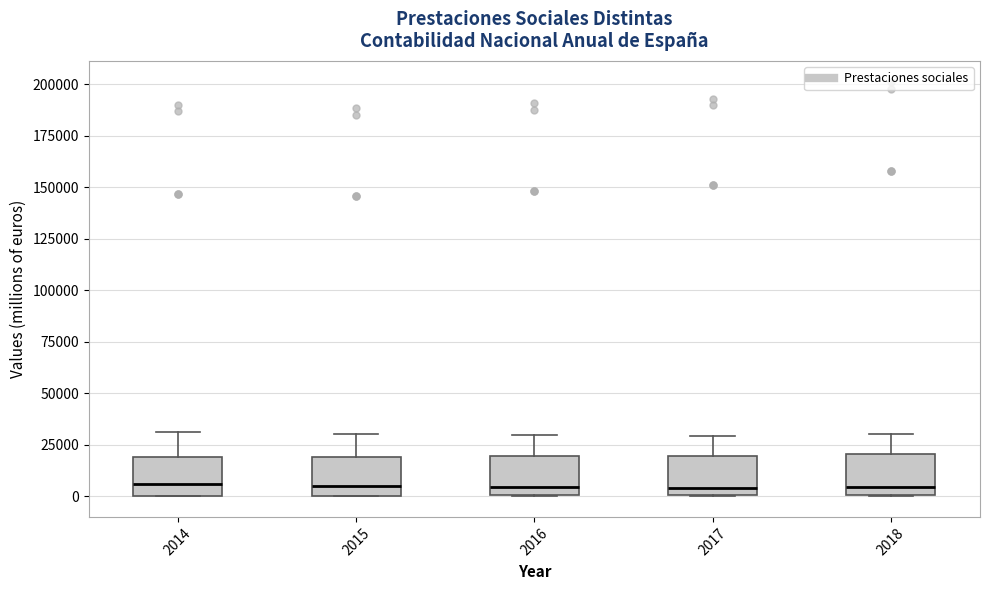

Reading left to right, transcribe this box plot: for each box, give where its median line is, the range the box spans, and where its two whiskers end, as read against the y-axis. The values are not printed on the chart, so give them approximately, as read against the axis.

2014: median 5000, box 0 to 20000, whiskers 0 to 30000
2015: median 5000, box 0 to 20000, whiskers 0 to 30000
2016: median 5000, box 0 to 20000, whiskers 0 to 30000
2017: median 5000, box 0 to 20000, whiskers 0 to 30000
2018: median 5000, box 0 to 20000, whiskers 0 to 30000